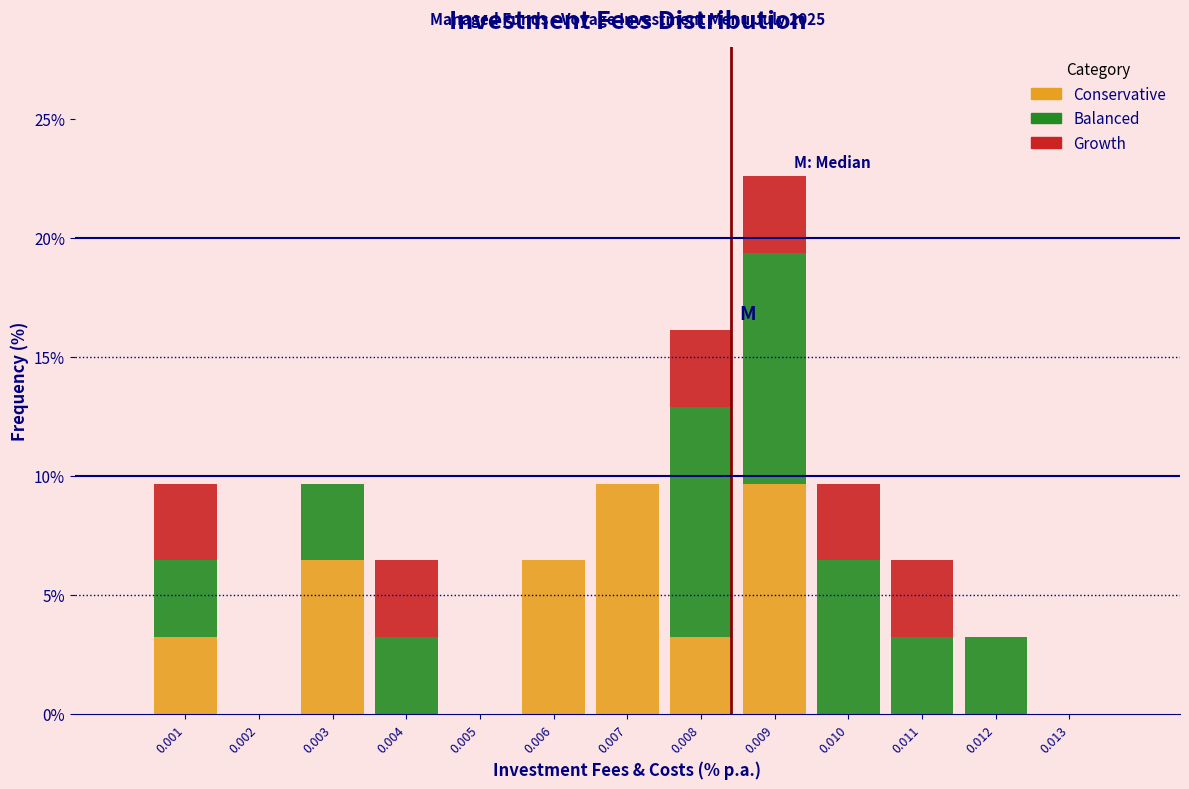

At which category is the sum across all series the highest?

0.009